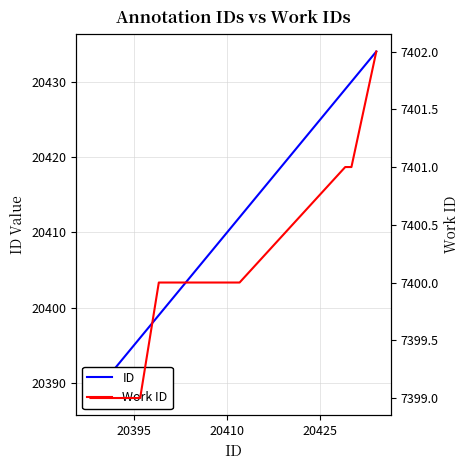

Is it true that ID equals 31159 at 5?

False